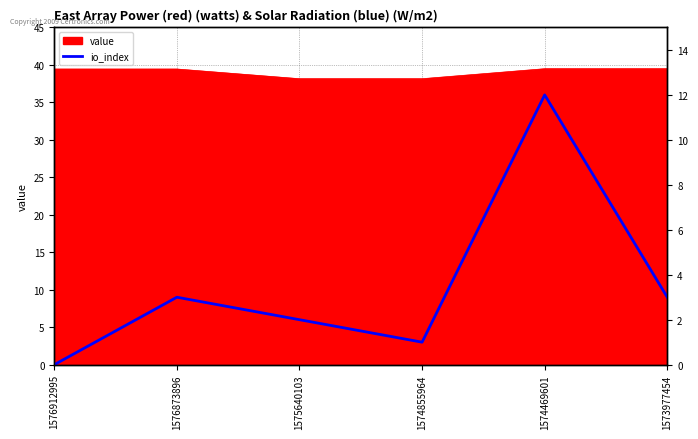

What is the value of the 5th point from the left?

12